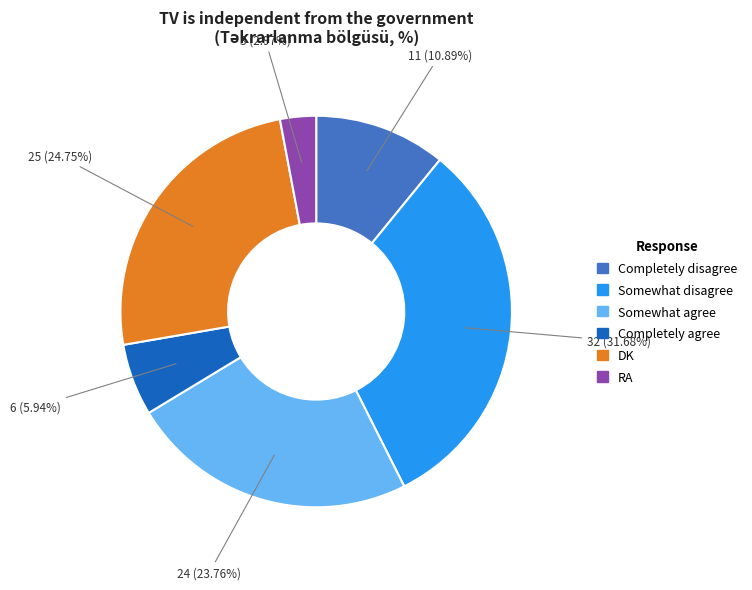

The Completely disagree slice represents 23% of the pie. True or false?

False